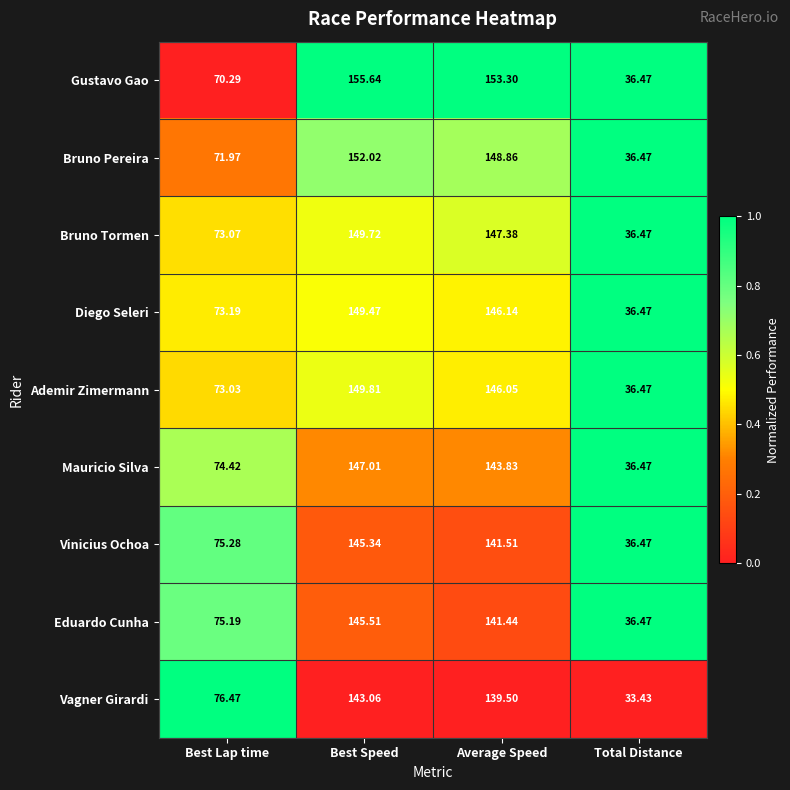

At which label is Diego Seleri closest to 92?

Best Lap time